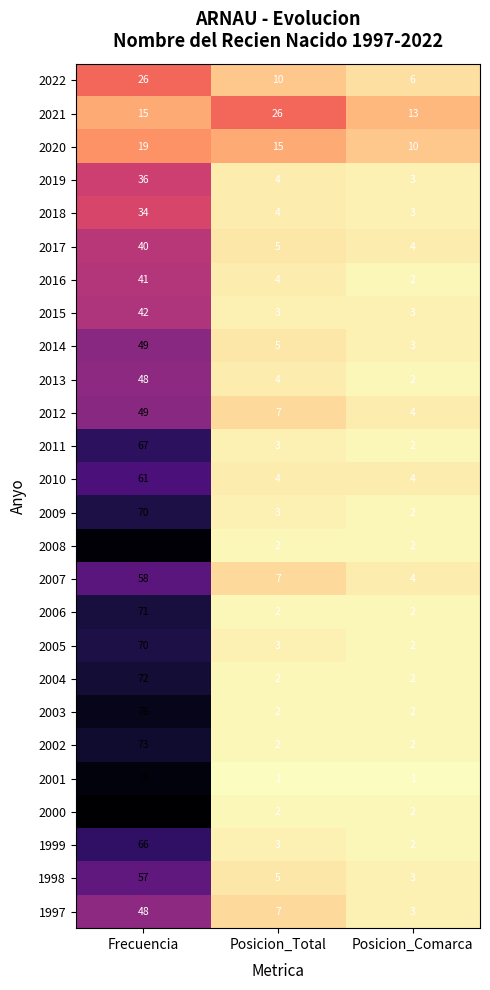

Which series has the largest range (max minus min)?

2000